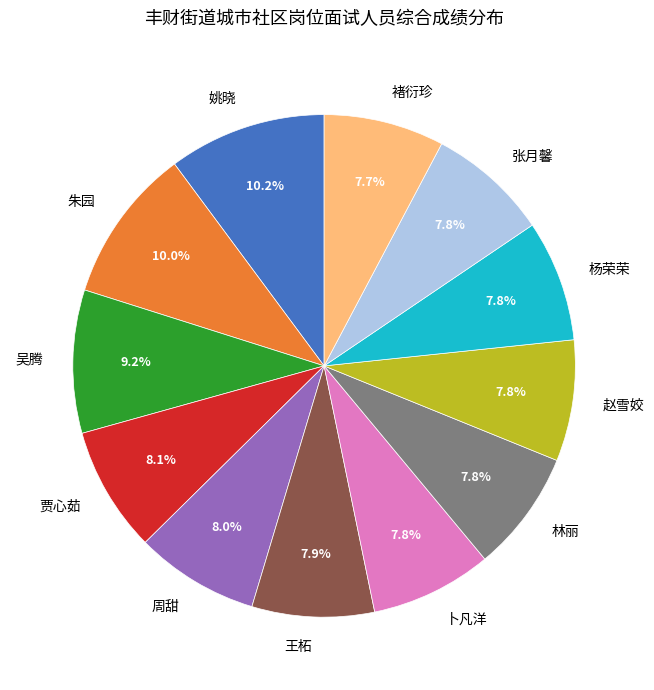

True or false: 张月馨 accounts for 8% of the total.

True